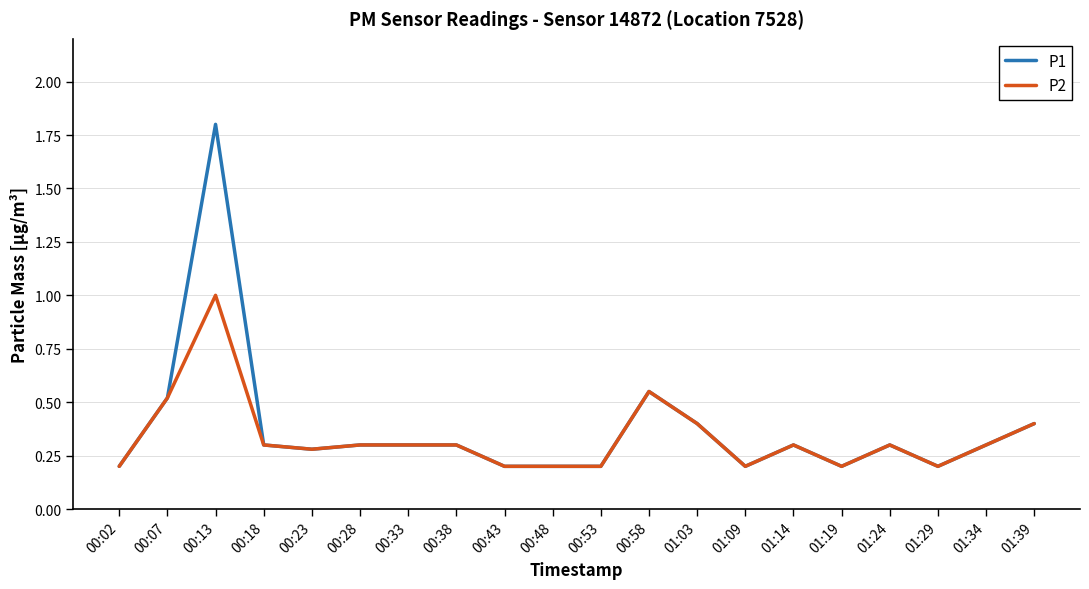

Is this an area chart (filled region under the line)?

No